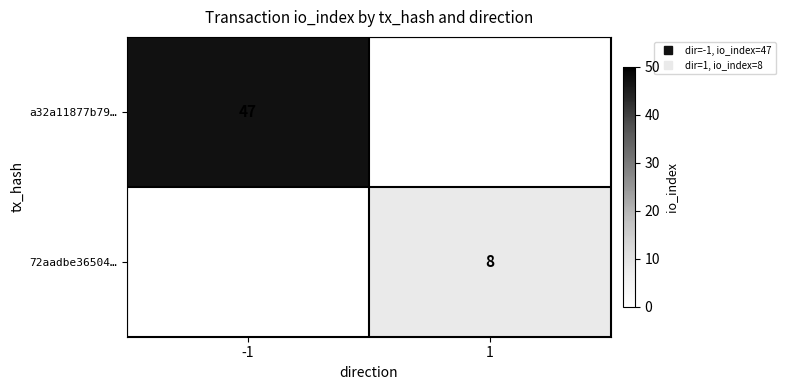

Rank the categories by 72aadbe36504… value from highest to lowest.

-1, 1